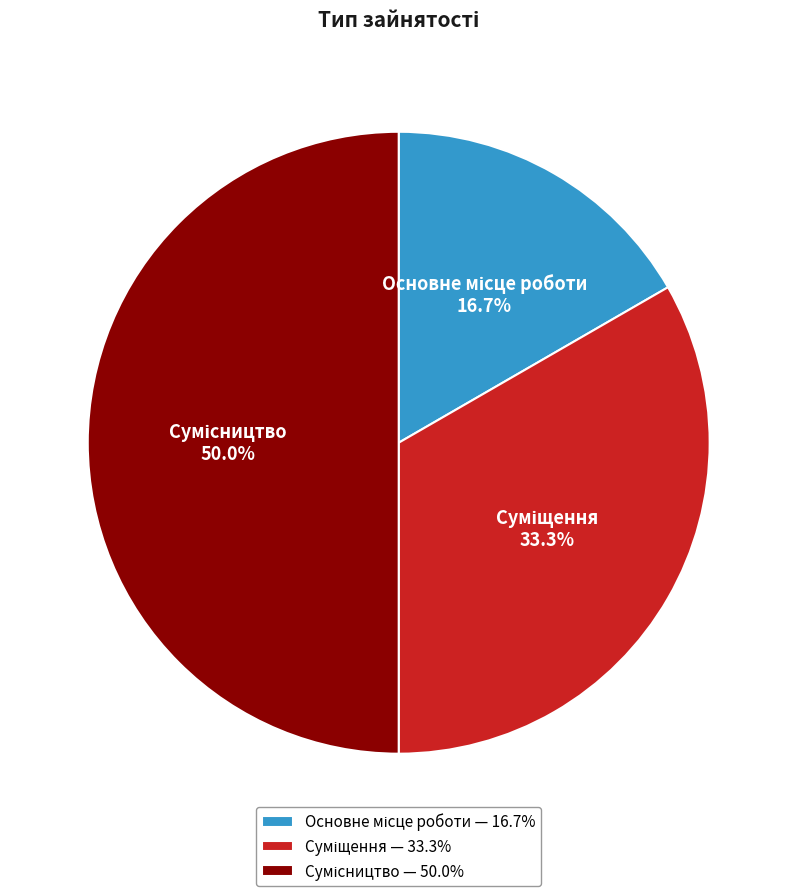

What is the total percentage of Суміщення and Сумісництво?

83.3%